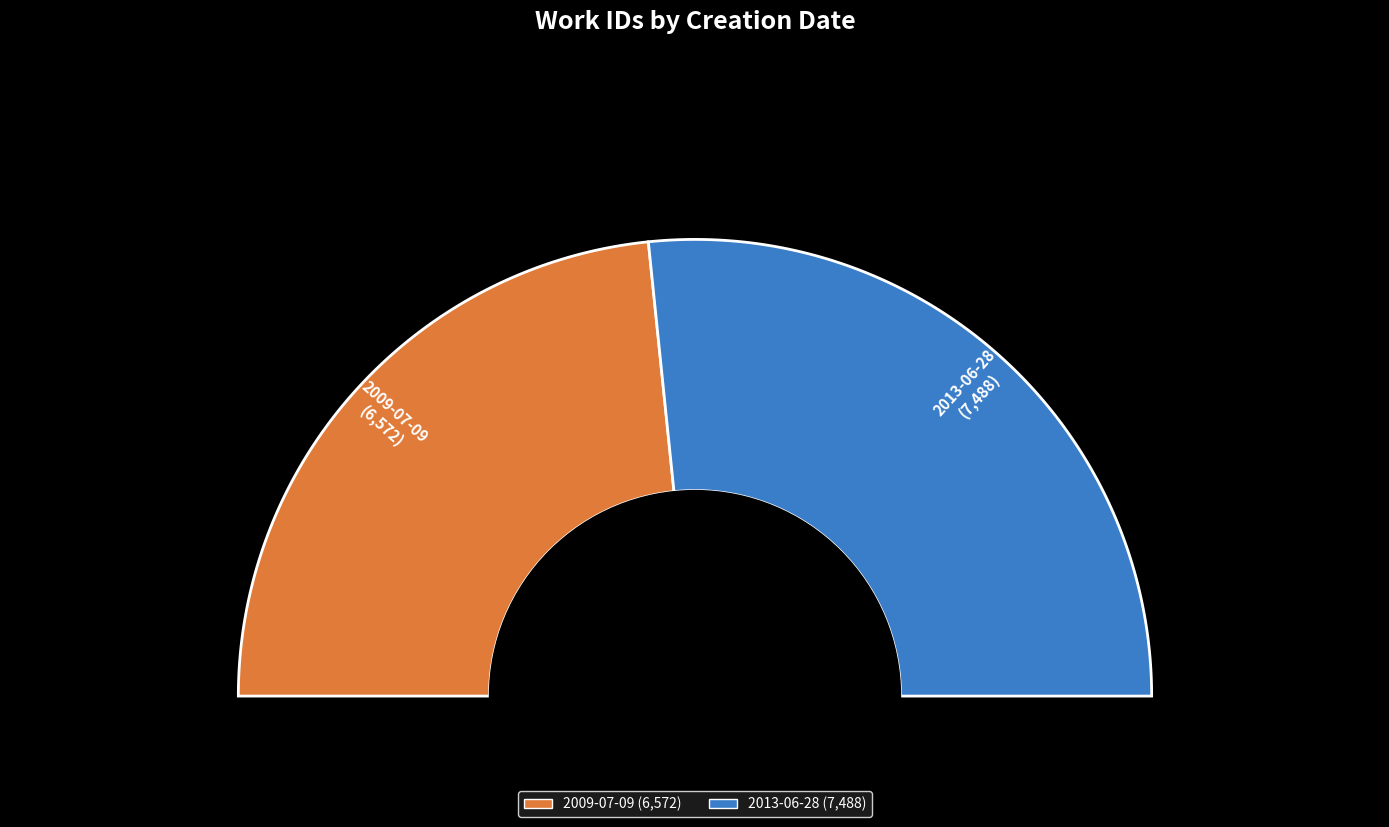

Rank the categories by value from highest to lowest.

2013-06-28, 2009-07-09